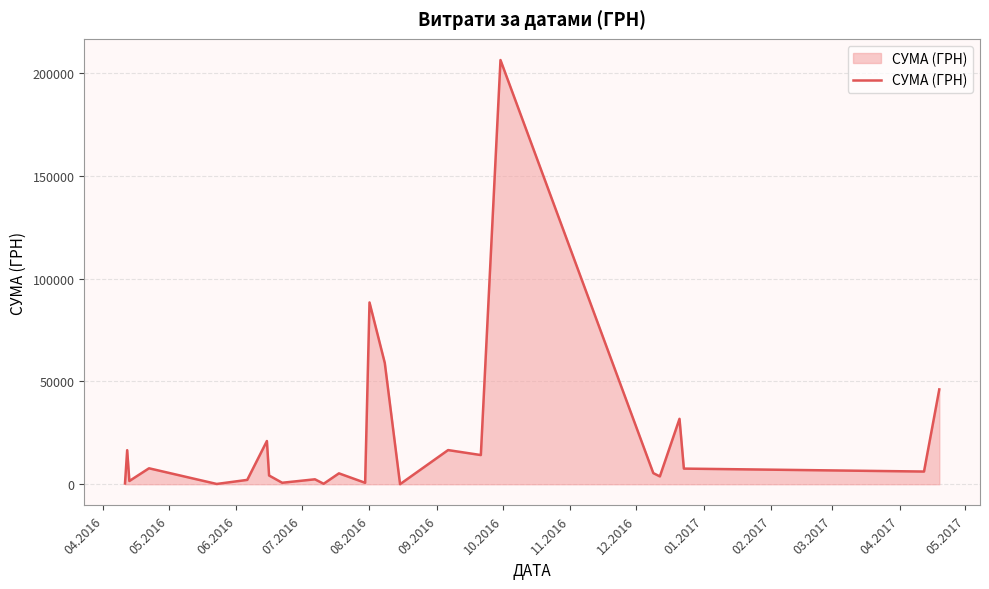

How many lines are shown in the chart?

1